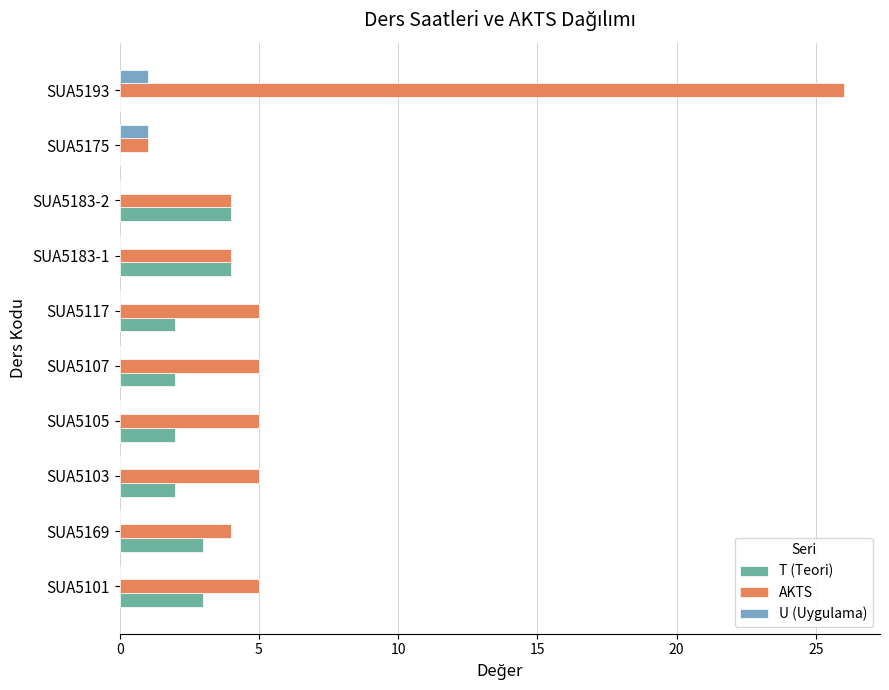

Is the value of U (Uygulama) at SUA5103 greater than the value of AKTS at SUA5103?

No